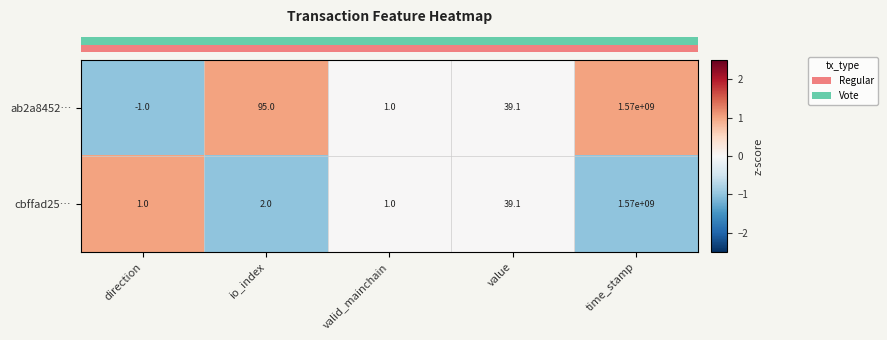

What is the minimum value shown in the chart?

-1.0